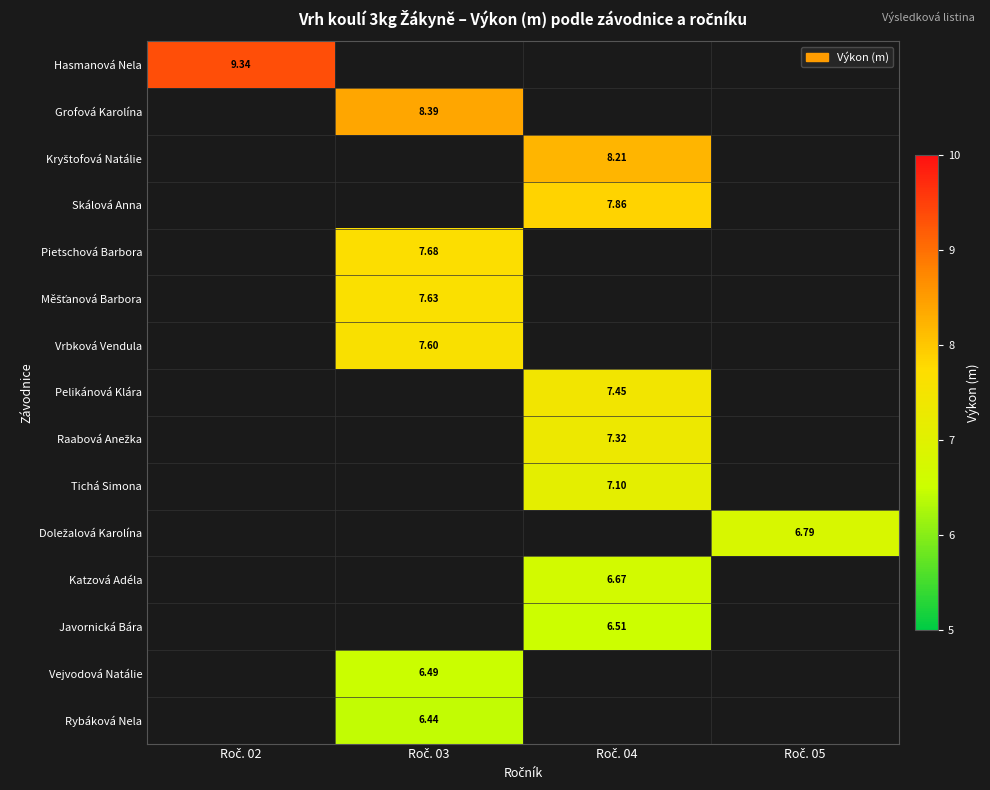

Which label corresponds to the largest value in the chart?

Roč. 02